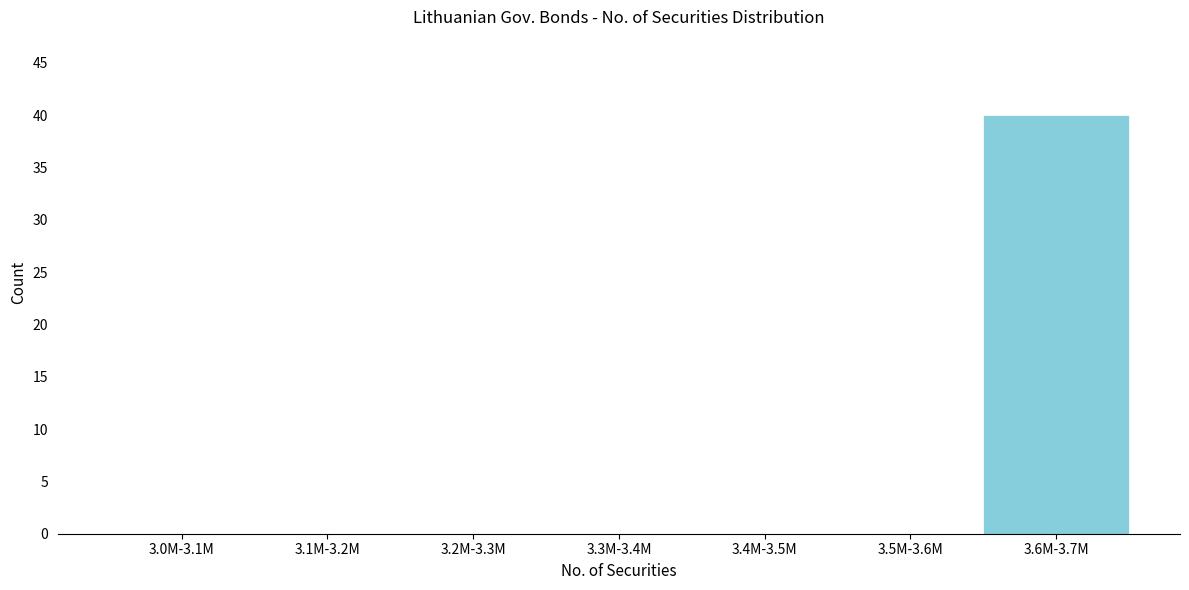

Reading left to right, list all the values displayed in this chart.

3.0M-3.1M=0	3.1M-3.2M=0	3.2M-3.3M=0	3.3M-3.4M=0	3.4M-3.5M=0	3.5M-3.6M=0	3.6M-3.7M=40